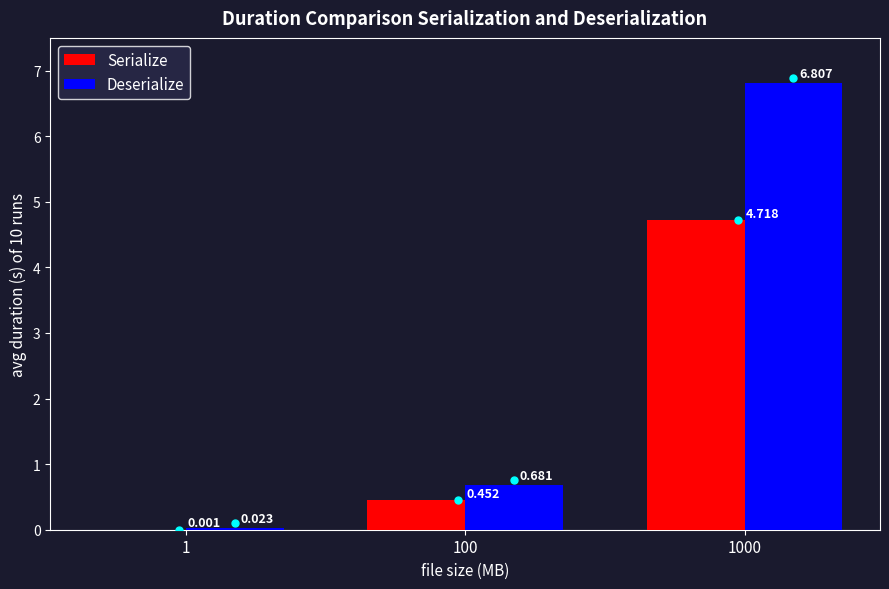

Which series changed the most between 1 and 1000?

Deserialize